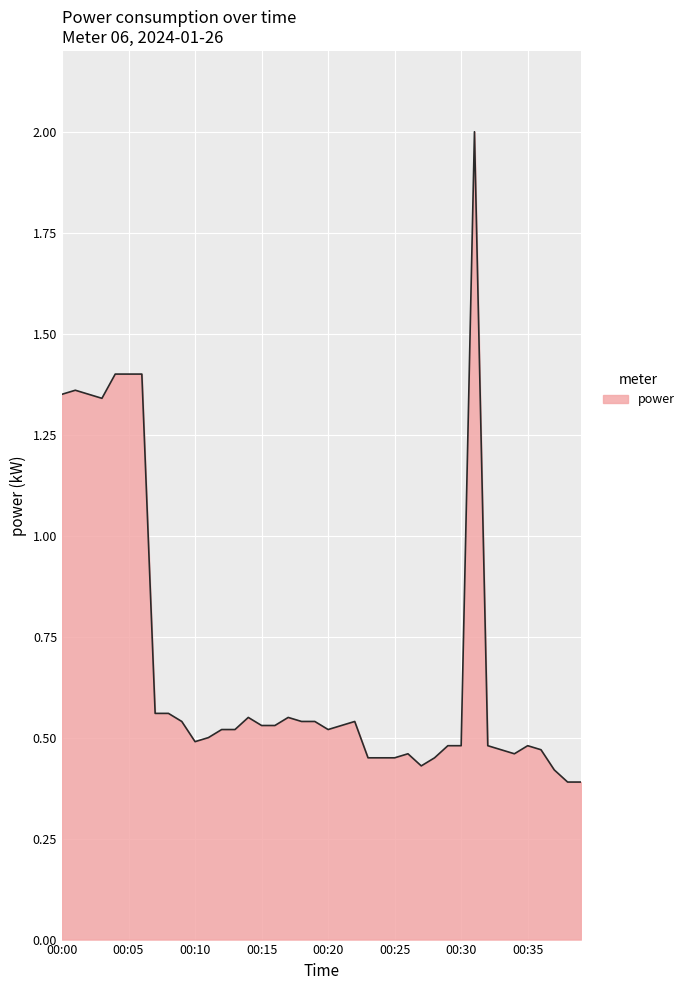

What is the difference between the maximum and minimum values?

1.6